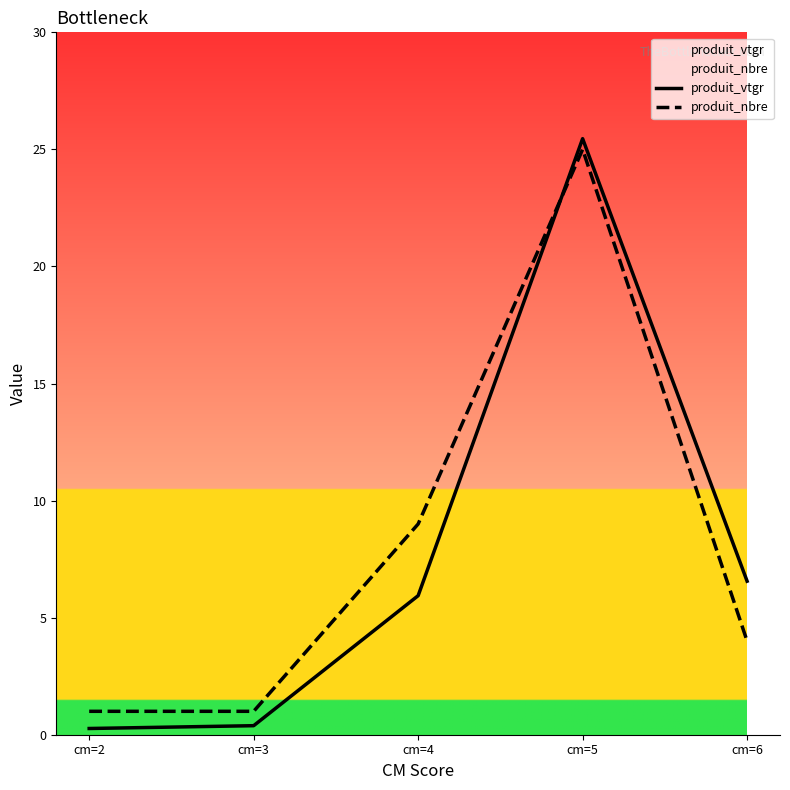

How many series are shown in this chart?

2